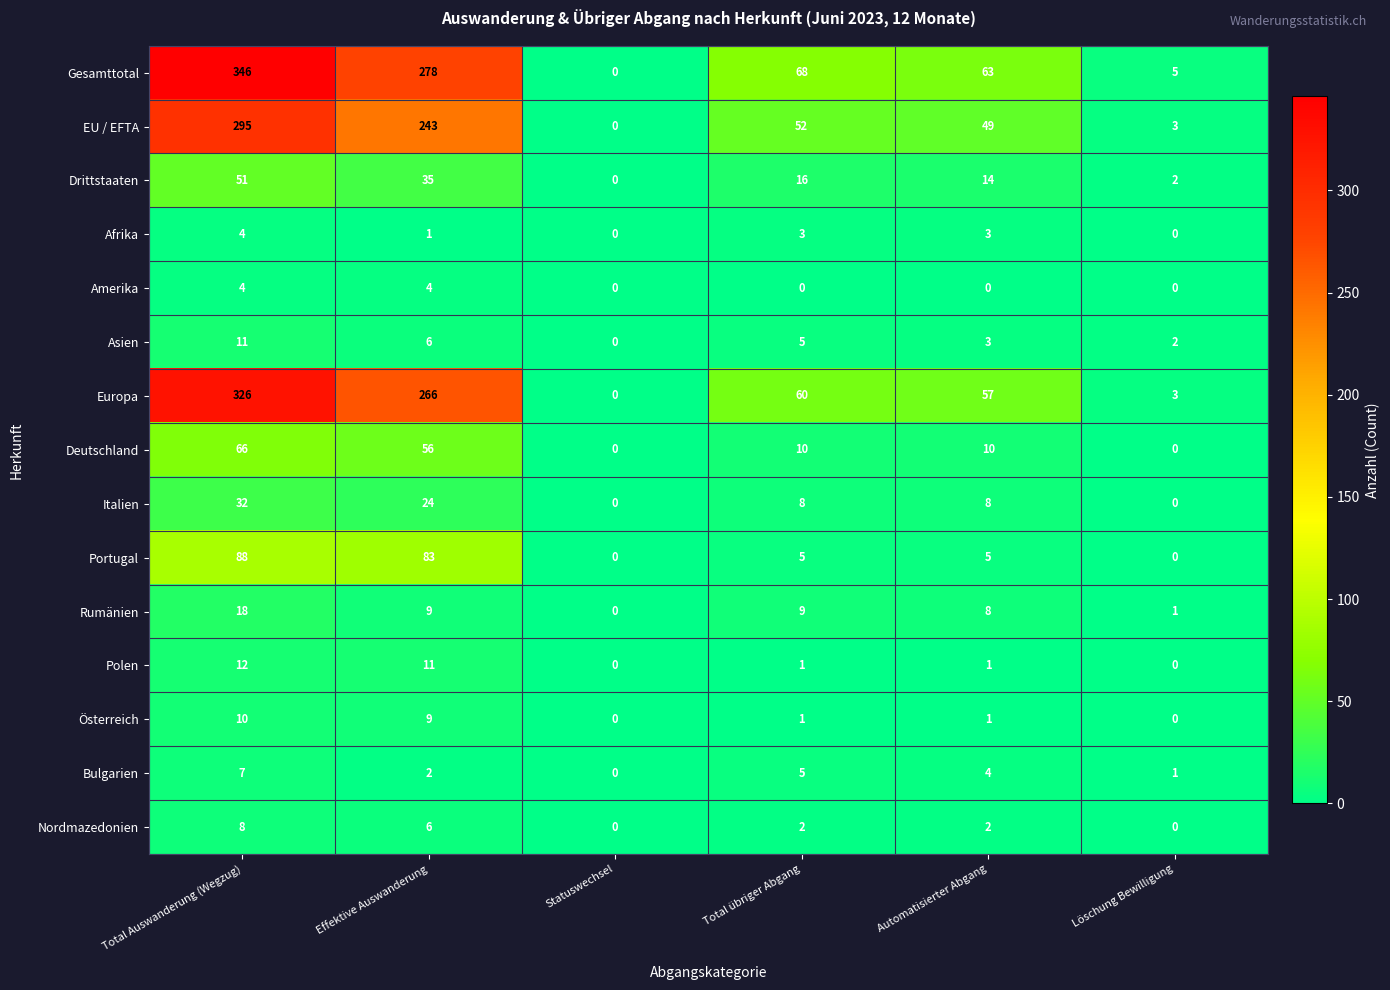

How many categories are shown in the chart?

6